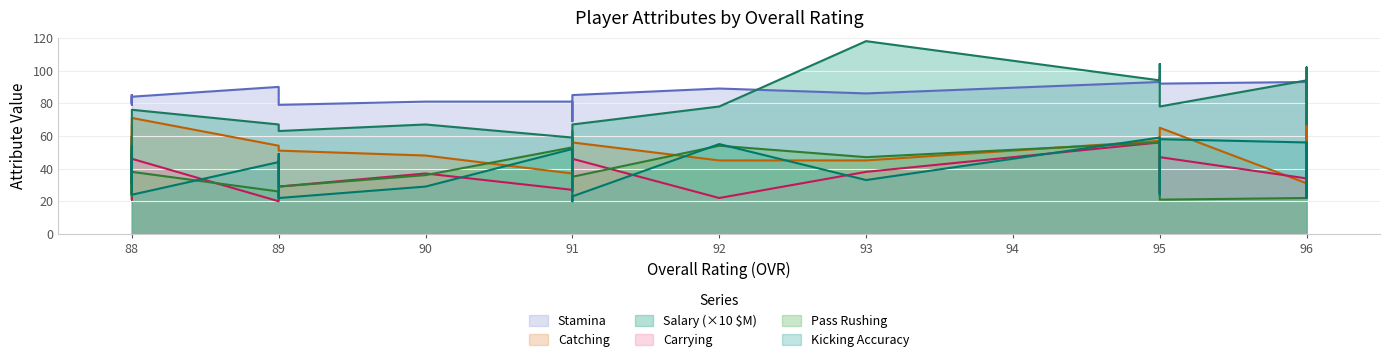

What are all the series names shown in the legend?

salary, catching, stamina, pass_rushing, carrying, kicking_accuracy